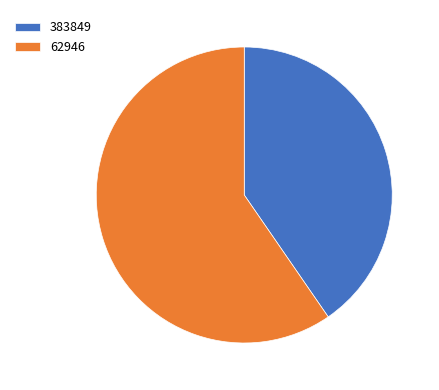

Which slice is the largest?

62946